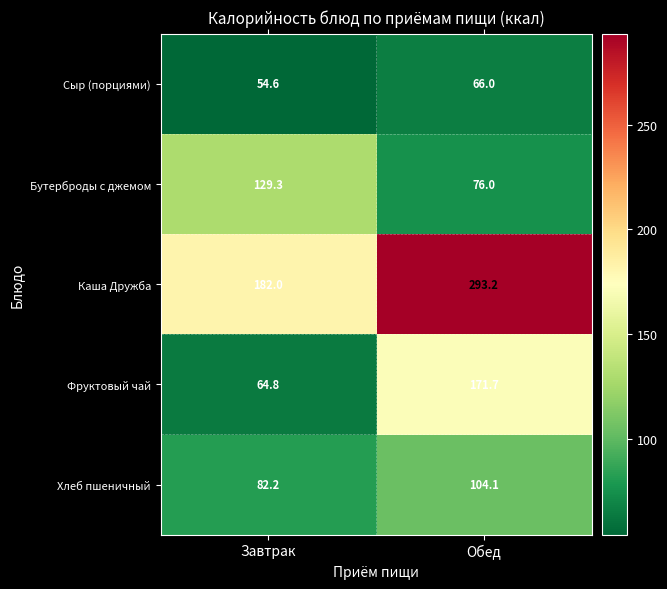

What is the difference between the Каша Дружба values at Завтрак and Обед?

111.2